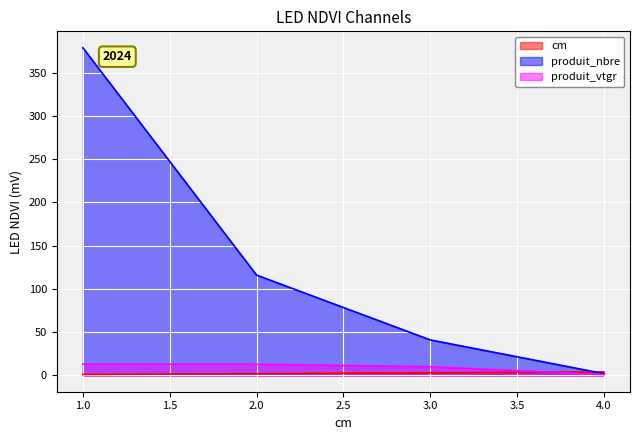

What is the greatest value displayed?

379.0